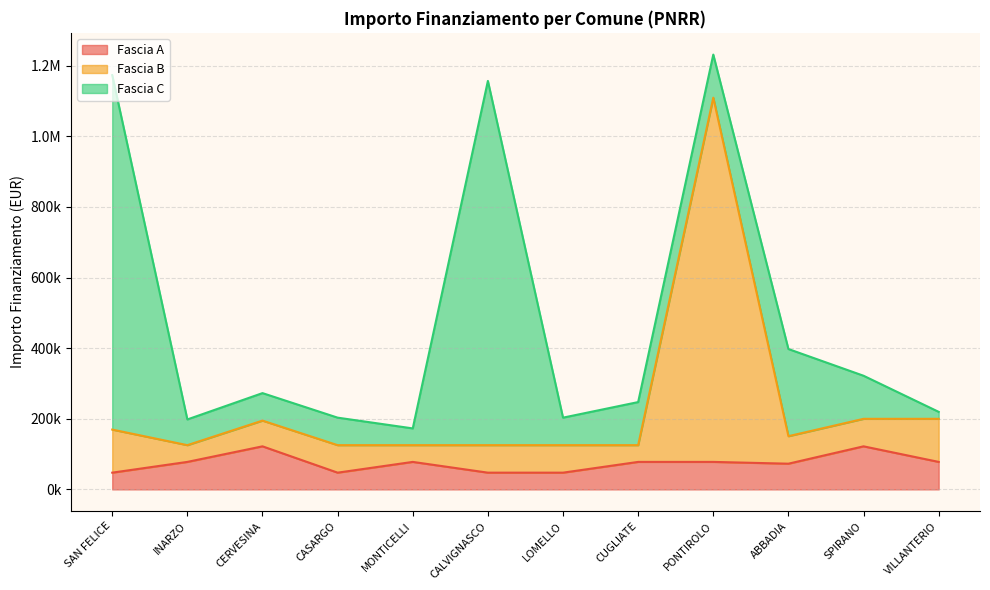

How many interior local peaks does the Fascia A series have?

3